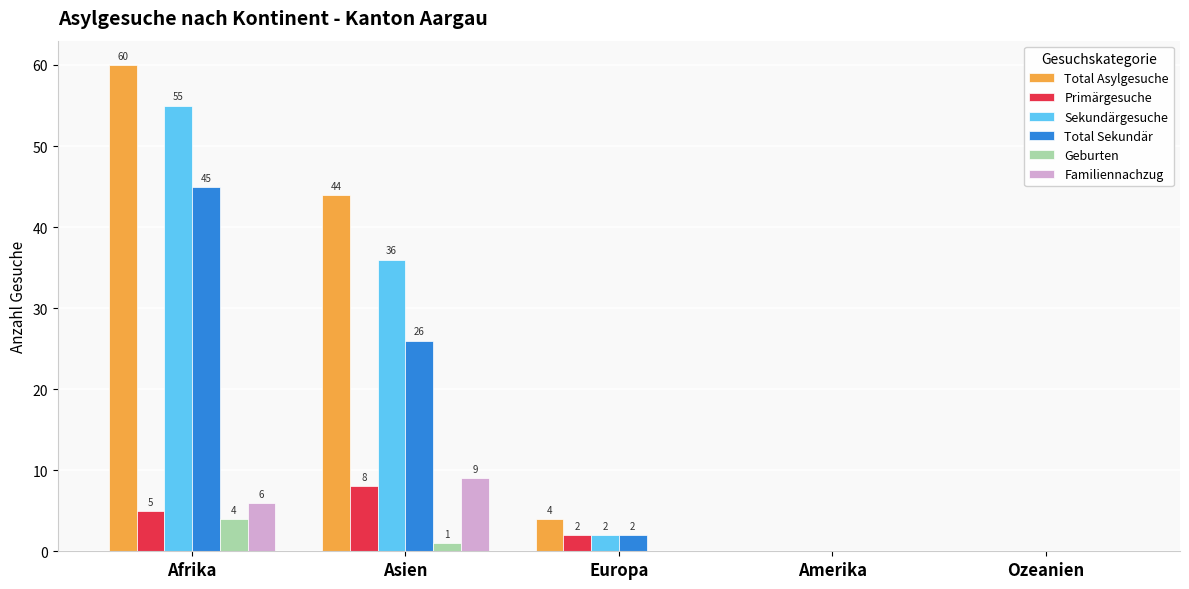

What is the maximum value for Geburten?

4